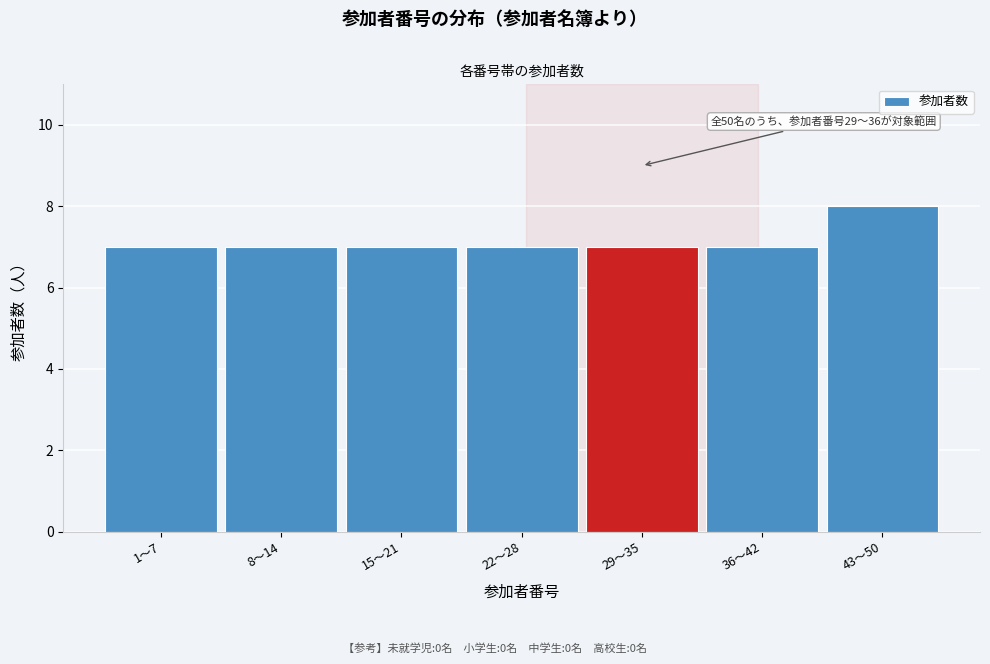

Reading left to right, transcribe all the data shown in this chart.

7	7	7	7	7	7	8